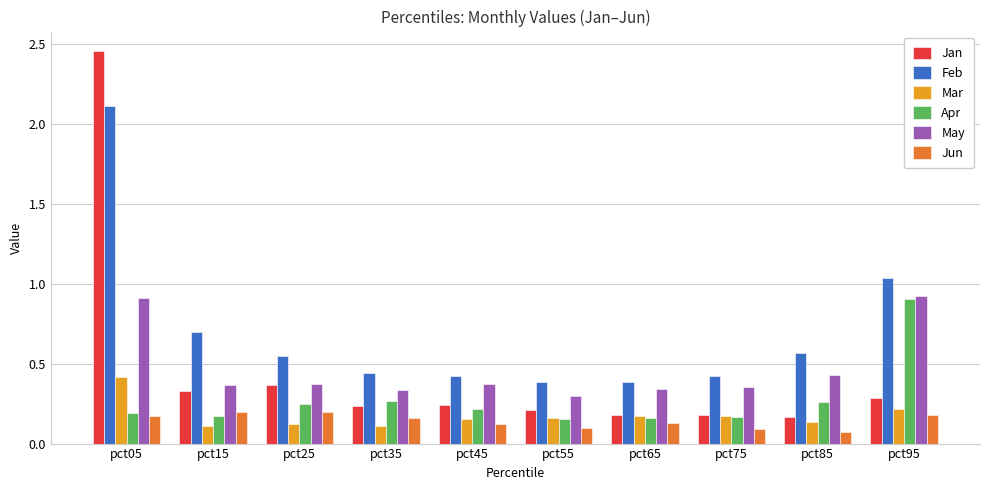

How many distinct data groups are displayed?

6